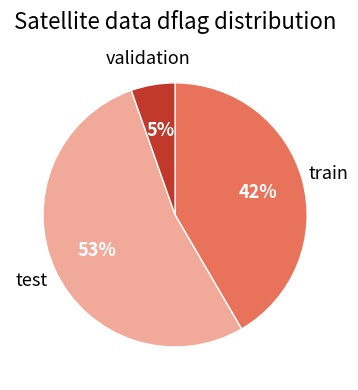

Is there any slice that represents more than half of the pie?

Yes